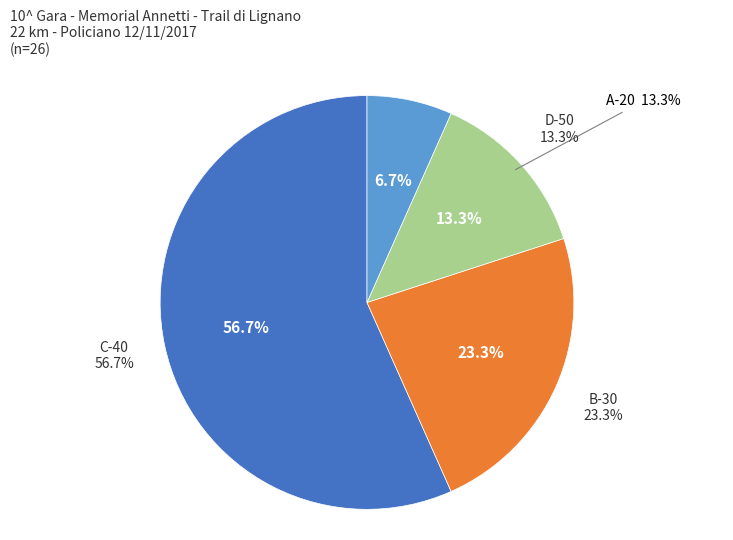

Which category accounts for the majority?

C-40